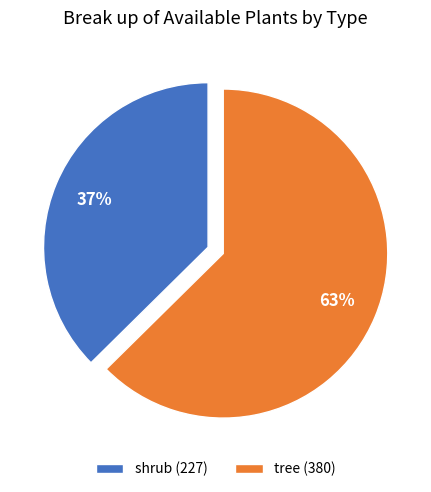

Which slice is the largest?

tree (380)